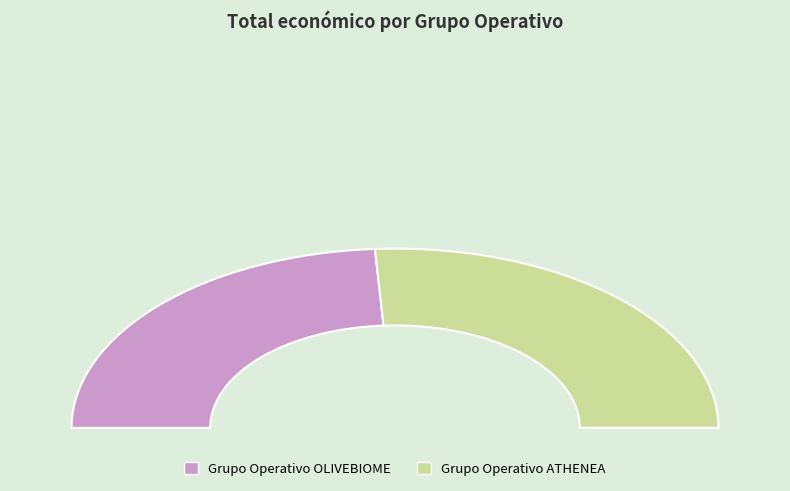

Which category has the biggest portion of the pie?

Grupo Operativo ATHENEA